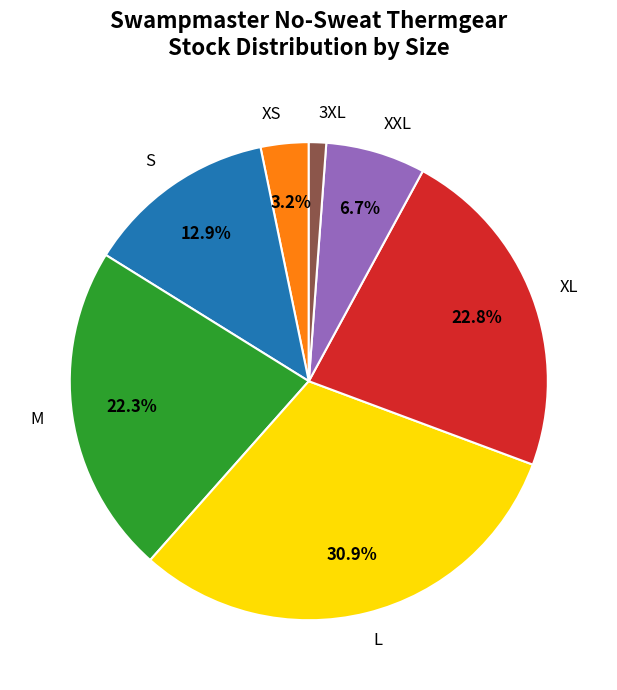

Between XXL and M, which is larger?

M